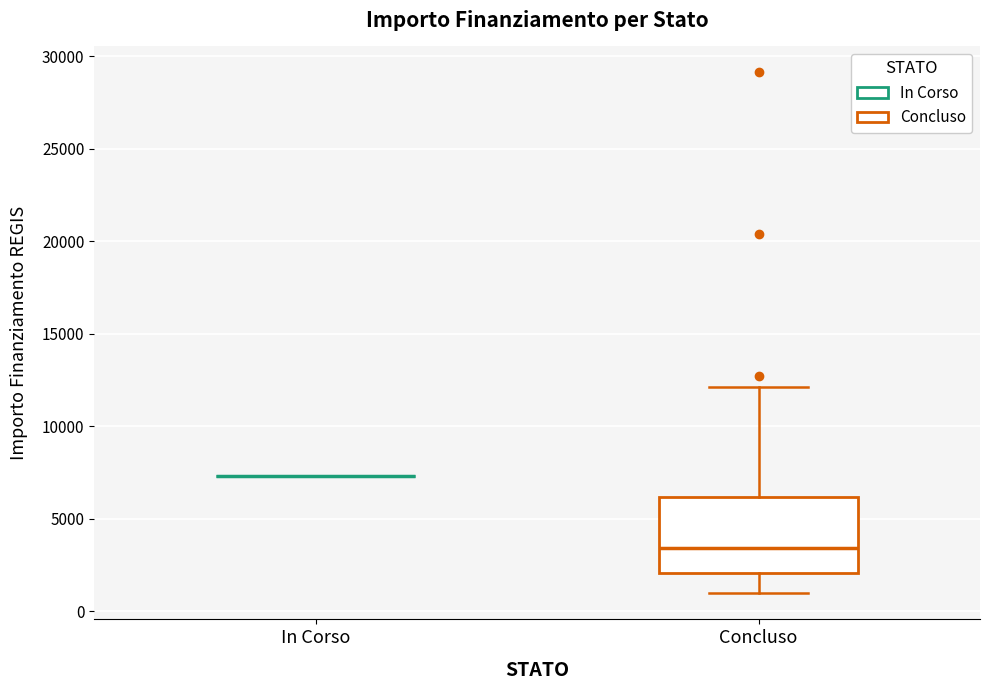

Which box is the tallest, from its lower edge to its upper edge?

Concluso